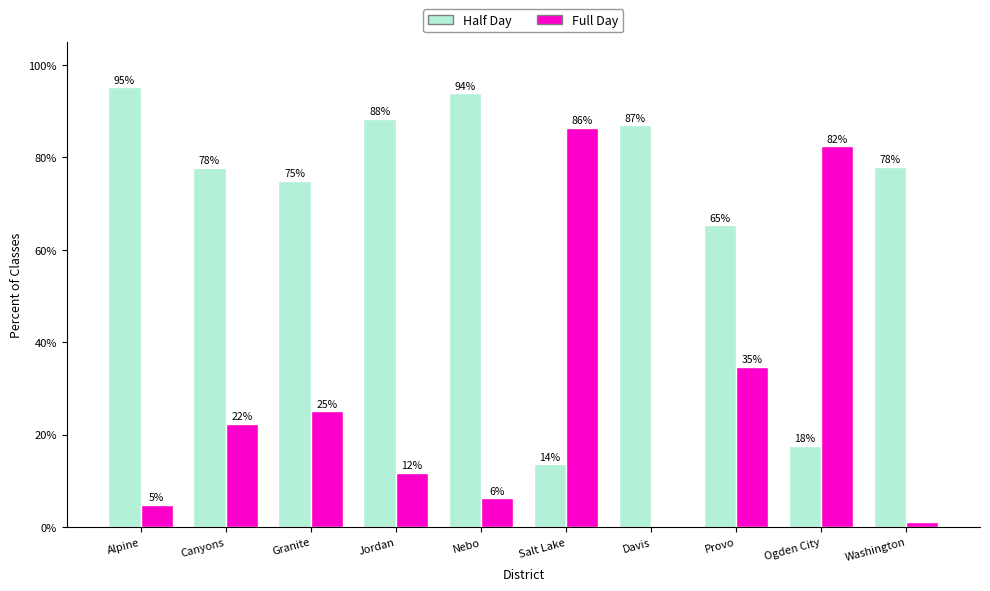

Does the chart contain stacked bars?

No